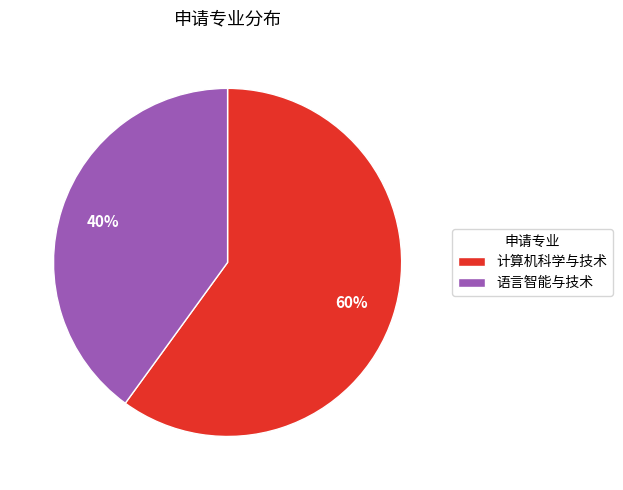

How many slices are in this pie chart?

2